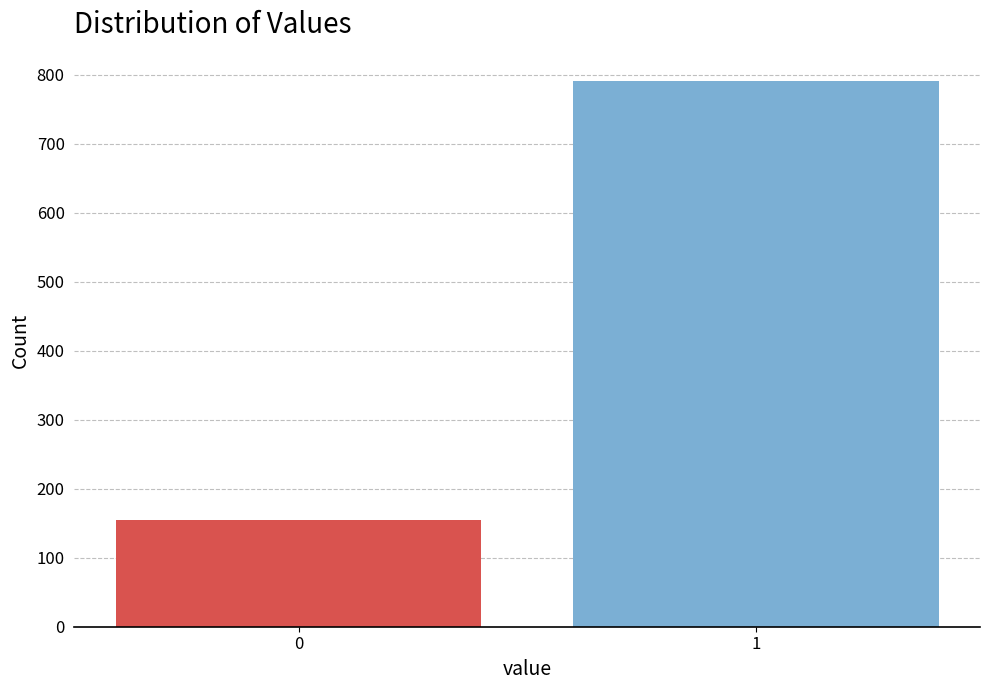

Reading left to right, extract all data points from this chart.

0=155	1=791